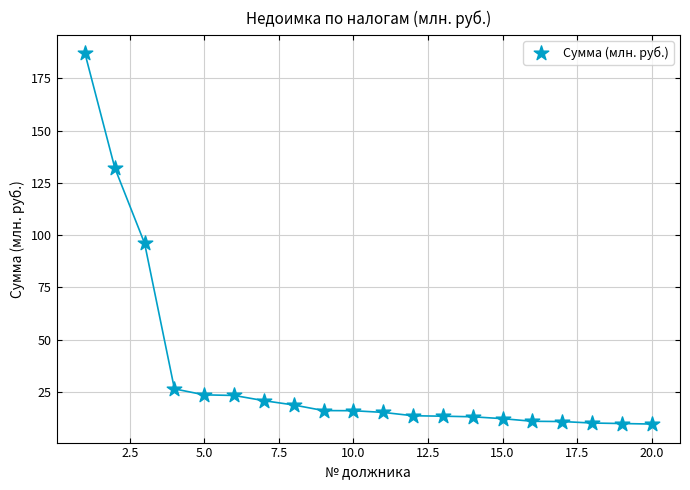

What is the range of Y values (max minus min)?

177.5